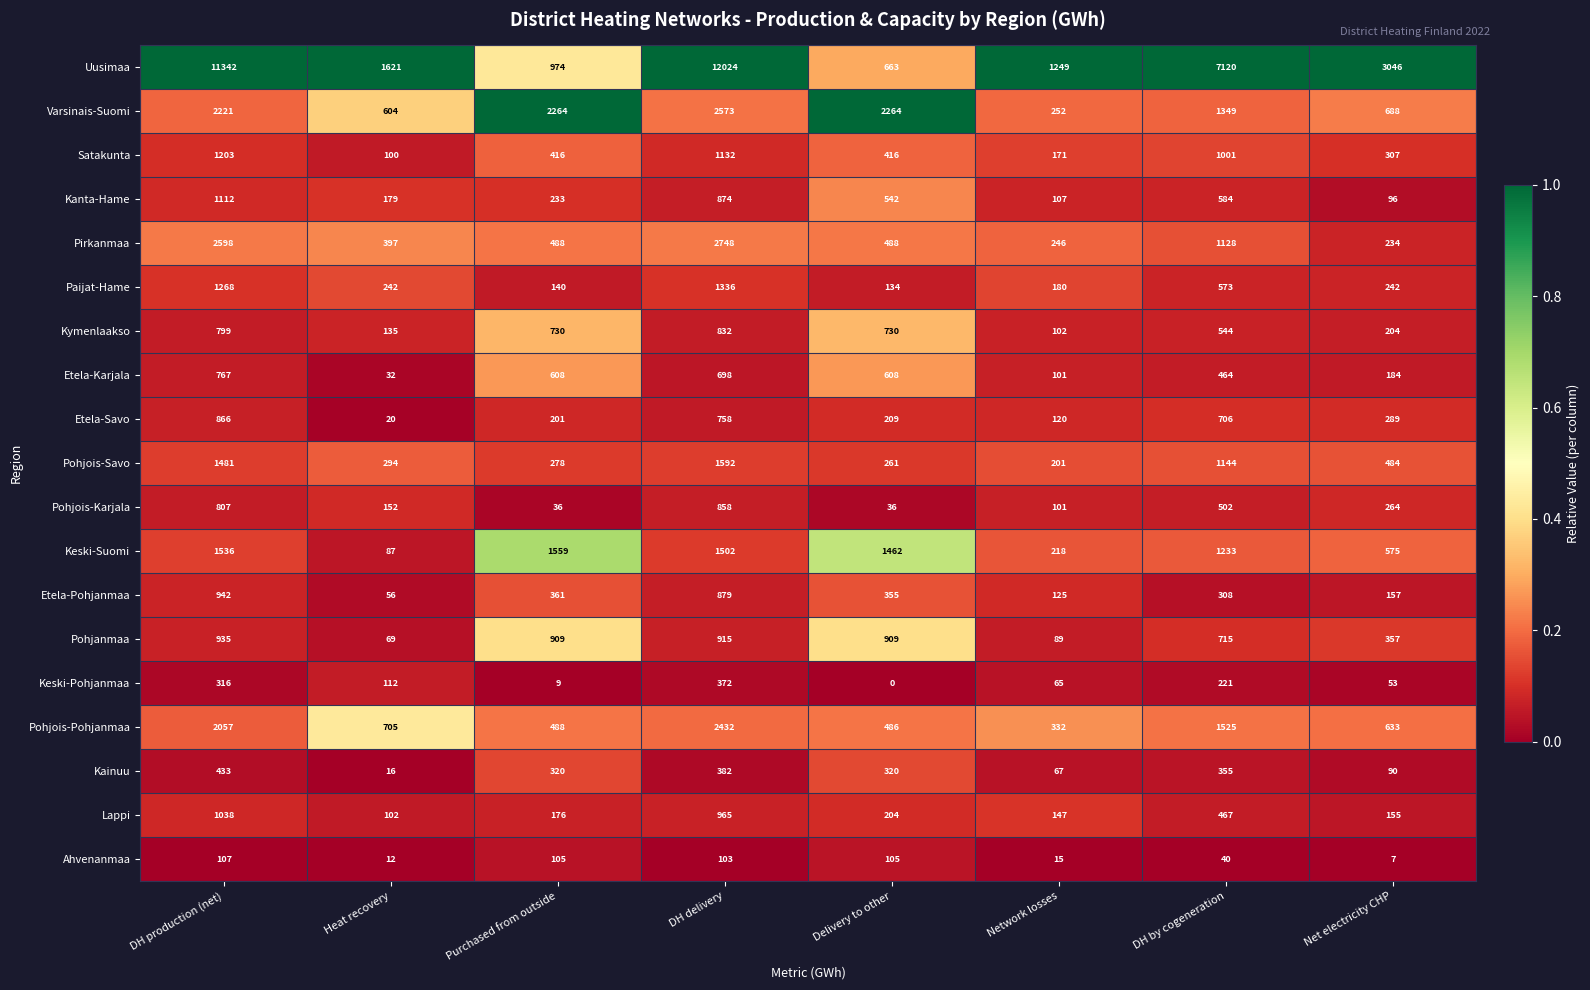

What is the difference between the Satakunta values at DH by cogeneration and DH production (net)?

202